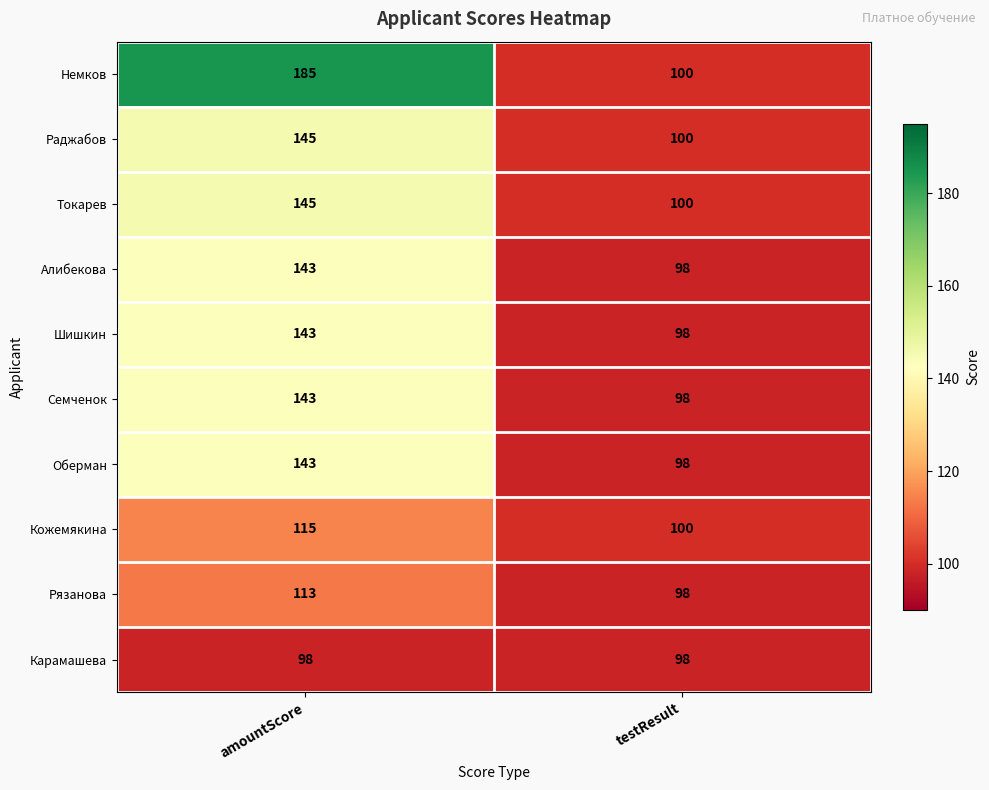

What is the minimum value shown in the chart?

98